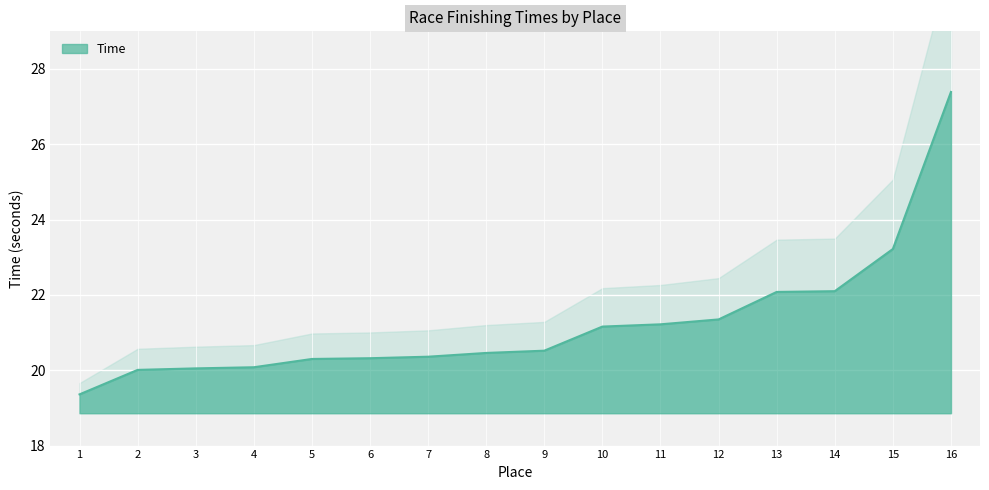

List the labels in order of value, smallest first.

1, 2, 3, 4, 5, 6, 7, 8, 9, 10, 11, 12, 13, 14, 15, 16